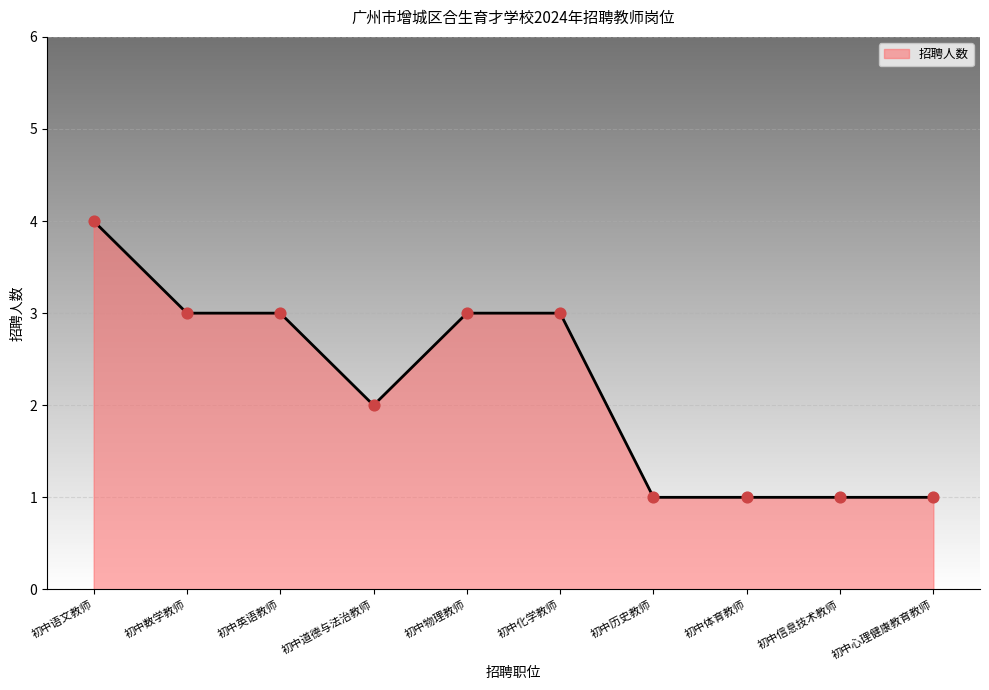

Which has a higher value, 初中体育教师 or 初中化学教师?

初中化学教师